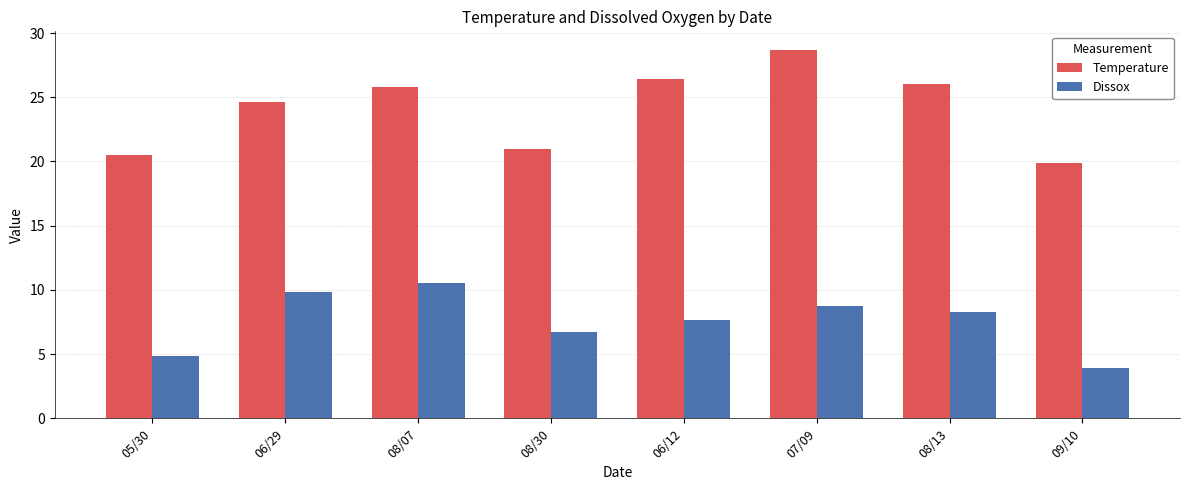

At which category does the chart reach its peak across all series?

07/09